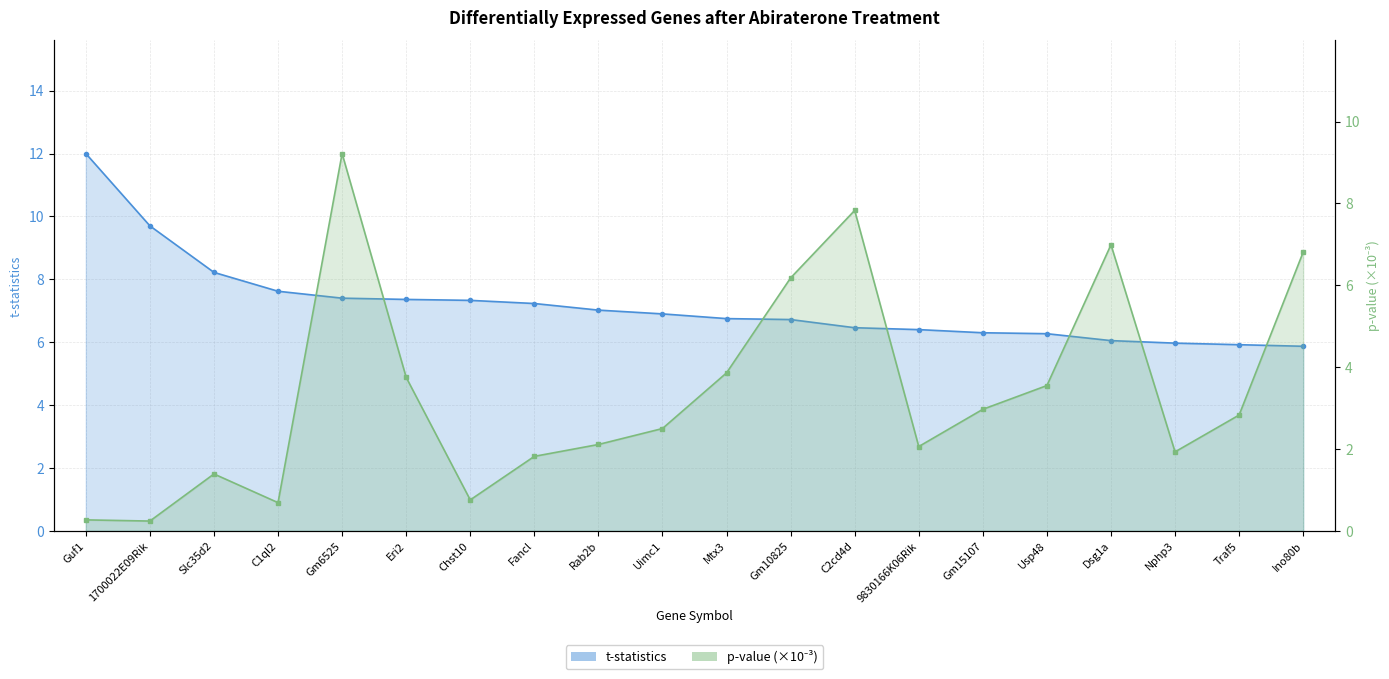

What is the minimum value shown in the chart?

0.2